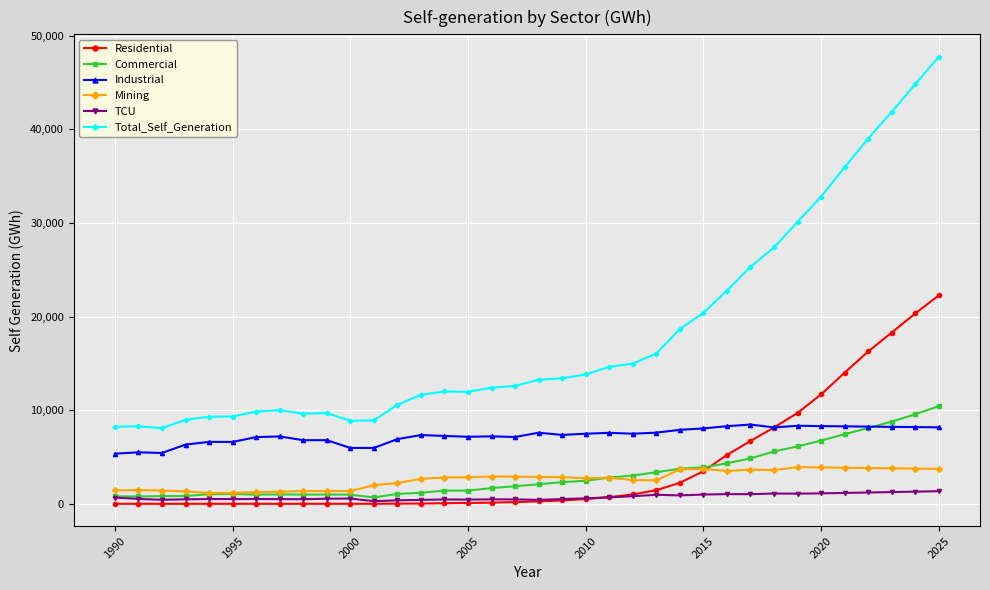

True or false: Commercial and Total_Self_Generation cross at least once.

False